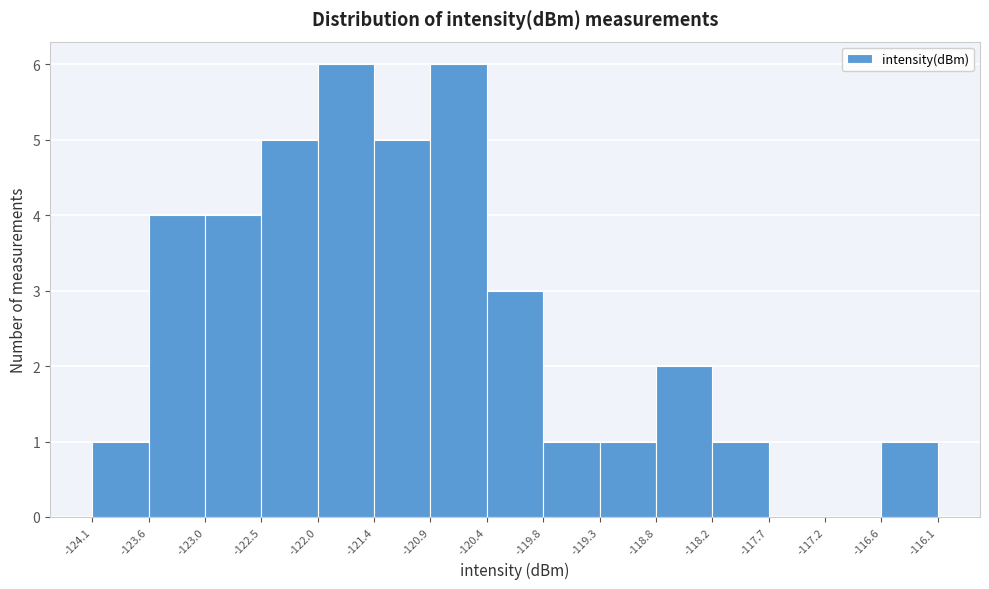

Reading left to right, list every bar in this chart as the range it spans on the x-axis followed by its height. The values are not printed on the chart, so give them approximately, as read against the axis.

-124.1 to -123.6: 1
-123.6 to -123.0: 4
-123.0 to -122.5: 4
-122.5 to -122.0: 5
-122.0 to -121.4: 6
-121.4 to -120.9: 5
-120.9 to -120.4: 6
-120.4 to -119.8: 3
-119.8 to -119.3: 1
-119.3 to -118.8: 1
-118.8 to -118.2: 2
-118.2 to -117.7: 1
-117.7 to -117.2: 0
-117.2 to -116.6: 0
-116.6 to -116.1: 1